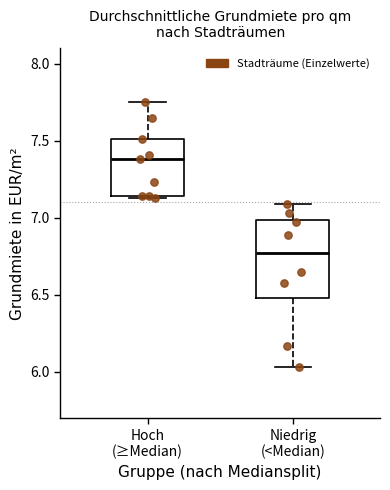

Which box's median line is the highest?

Hoch (≥Median)